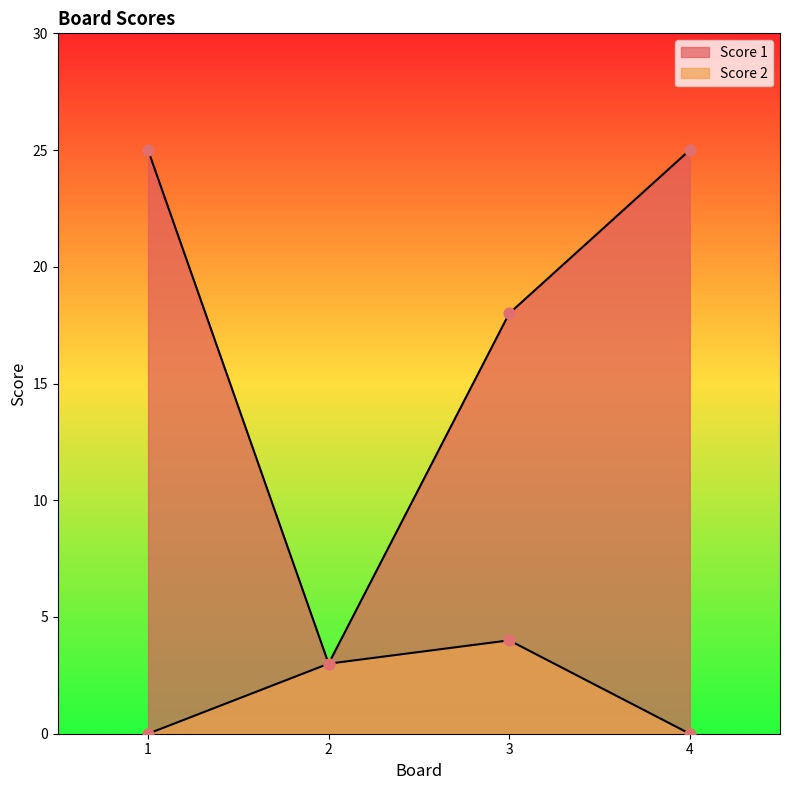

What are all the series names shown in the legend?

Score 1, Score 2